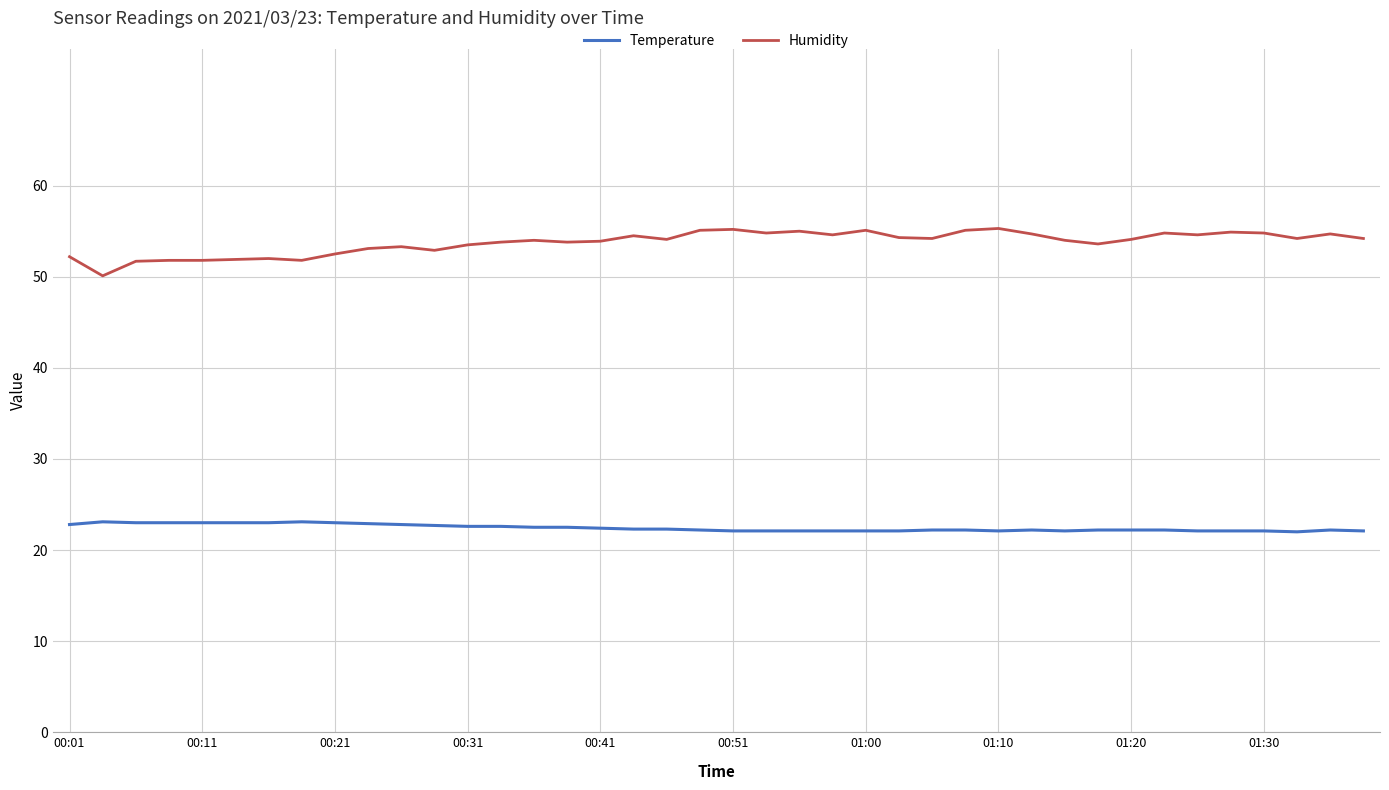

Which series has the largest total across all categories?

Humidity